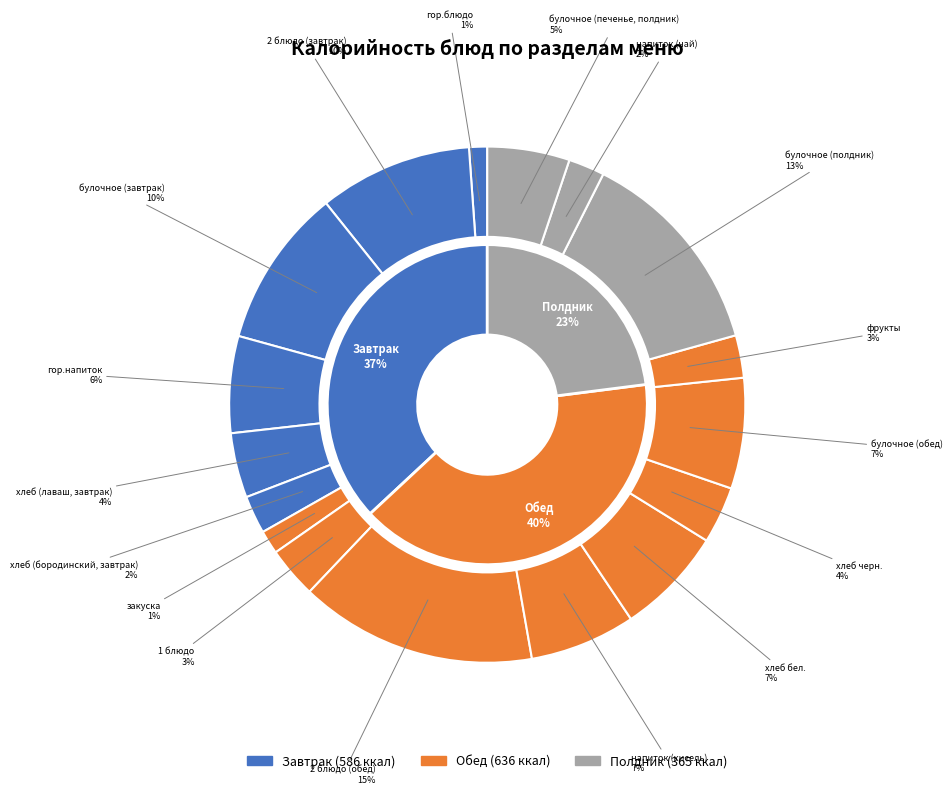

Which has a higher value, закуска or 1 блюдо?

1 блюдо